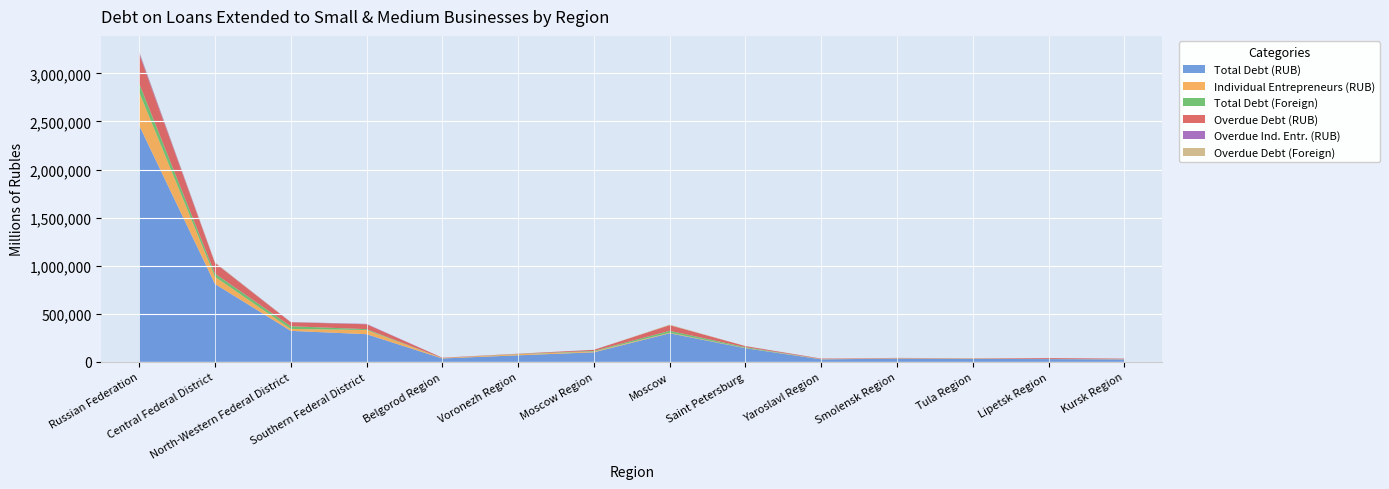

Reading left to right, transcribe all the data shown in this chart.

Total Debt (RUB): 2458550	809977	322652	287963	35460	68291	99624	297314	142010	26462	33711	30671	29113	26476
Individual Entrepreneurs (RUB): 345748	75259	20201	43390	4290	11721	7802	5788	2189	3631	4035	4105	2620	3629
Total Debt (Foreign): 91044	32795	27703	8723	49	2273	6711	19867	8659	85	385	976	18	0
Overdue Debt (RUB): 305667	109436	41414	50994	3506	2398	10954	58892	11035	4013	3038	1789	8825	3704
Overdue Ind. Entr. (RUB): 19160	2471	1801	3821	143	255	278	85	83	198	241	126	22	180
Overdue Debt (Foreign): 7868	5852	1007	132	40	5	232	5553	356	7	0	15	0	0